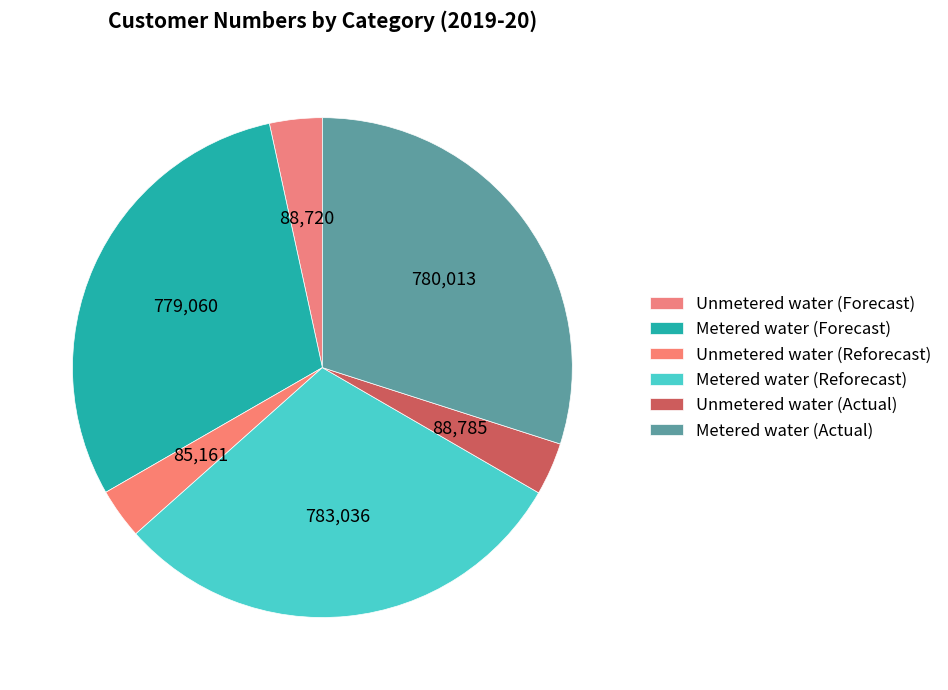

Rank the categories by value from lowest to highest.

Unmetered water (Reforecast), Unmetered water (Forecast), Unmetered water (Actual), Metered water (Forecast), Metered water (Actual), Metered water (Reforecast)